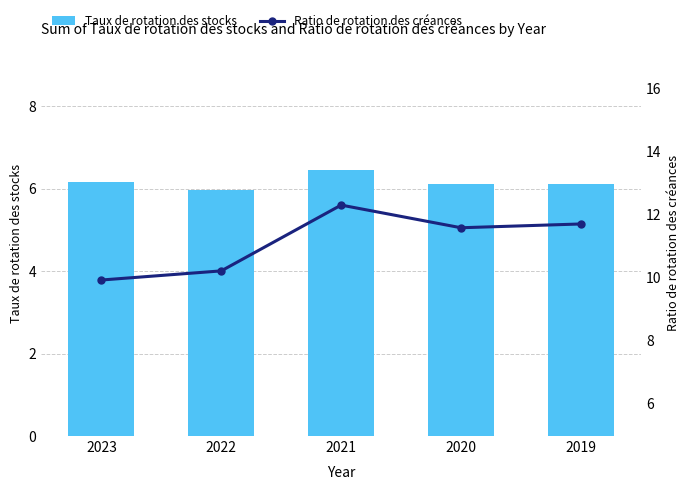

Reading left to right, what are all the values shown in this chart?

Taux de rotation des stocks: 6.2	6.0	6.5	6.1	6.1
Ratio de rotation des créances: 9.9	10.2	12.3	11.6	11.7